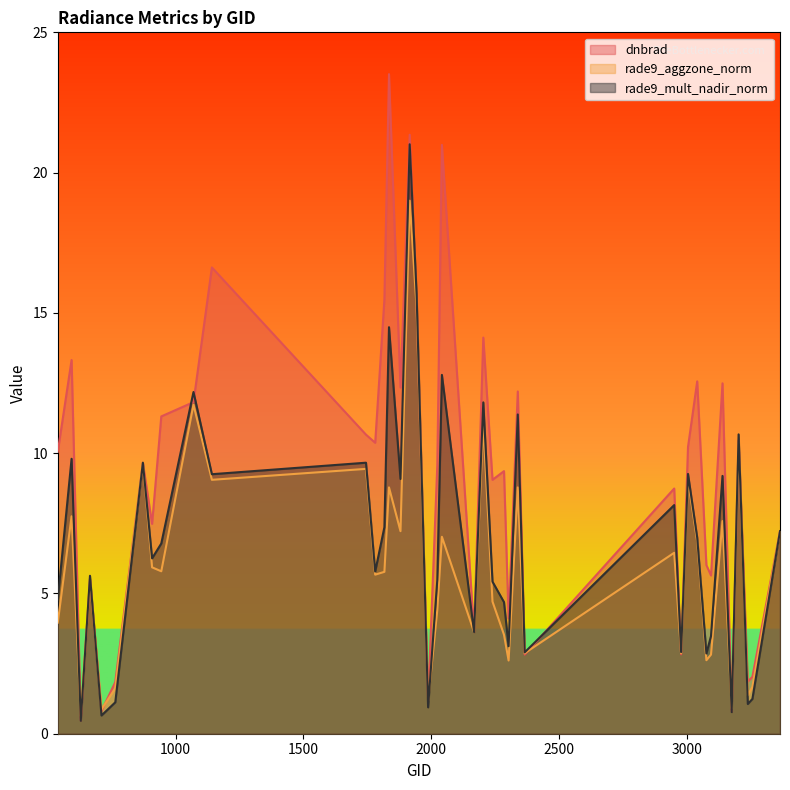

Reading left to right, transcribe all the data shown in this chart.

dnbrad: 539=10.1	593=13.3	629=0.5	665=5.5	710=0.8	764=1.8	872=9.7	908=7.5	944=11.3	1070=11.8	1142=16.6	1745=10.7	1781=10.4	1817=15.5	1835=23.5	1880=12.3	1916=21.4	1943=15.4	1988=1.2	2024=9.6	2042=21.0	2168=3.6	2204=14.1	2240=9.1	2285=9.4	2303=4.1	2339=12.2	2366=2.8	2951=8.7	2978=2.8	3005=10.2	3041=12.6	3077=6.0	3095=5.6	3140=12.5	3176=0.8	3203=10.4	3239=1.9	3257=2.0	3365=7.2
rade9_aggzone_norm: 539=4.0	593=7.8	629=0.6	665=5.5	710=0.9	764=1.6	872=9.7	908=5.9	944=5.8	1070=11.7	1142=9.1	1745=9.4	1781=5.7	1817=5.8	1835=8.8	1880=7.2	1916=19.0	1943=15.2	1988=1.2	2024=4.4	2042=7.0	2168=3.6	2204=11.1	2240=4.7	2285=3.5	2303=2.6	2339=8.8	2366=2.9	2951=6.5	2978=2.9	3005=9.1	3041=6.8	3077=2.6	3095=2.8	3140=7.6	3176=0.9	3203=10.4	3239=1.4	3257=1.7	3365=7.2
rade9_mult_nadir_norm: 539=4.8	593=9.8	629=0.5	665=5.6	710=0.7	764=1.1	872=9.7	908=6.2	944=6.8	1070=12.2	1142=9.2	1745=9.7	1781=5.8	1817=7.4	1835=14.5	1880=9.1	1916=21.0	1943=15.7	1988=0.9	2024=5.5	2042=12.8	2168=3.6	2204=11.8	2240=5.4	2285=4.7	2303=3.1	2339=11.4	2366=2.9	2951=8.2	2978=2.9	3005=9.3	3041=7.0	3077=2.9	3095=3.5	3140=9.2	3176=0.8	3203=10.7	3239=1.1	3257=1.2	3365=7.2